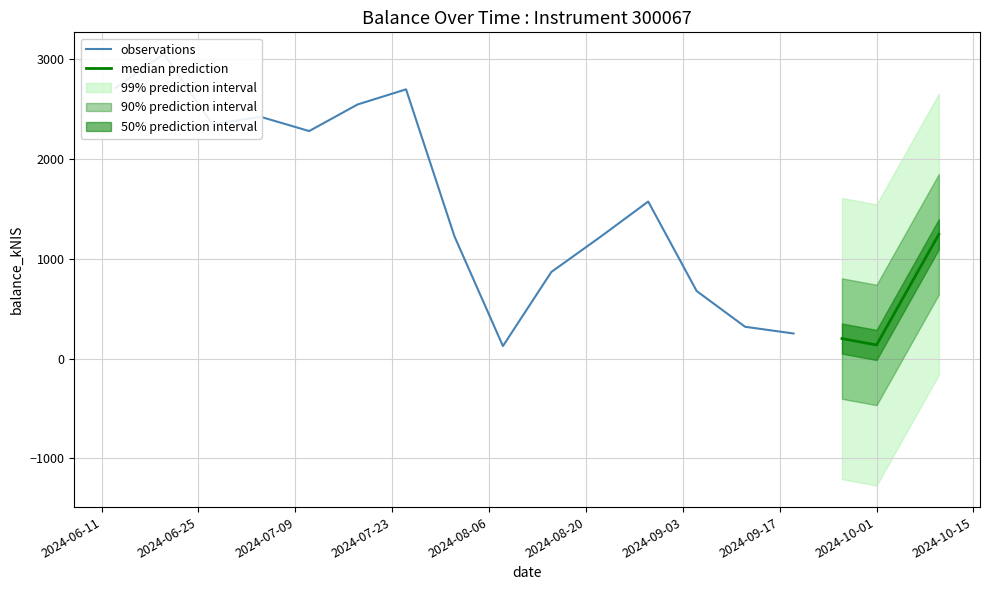

The chart shows a value of 3887.1 at 2024-07-18. True or false?

False